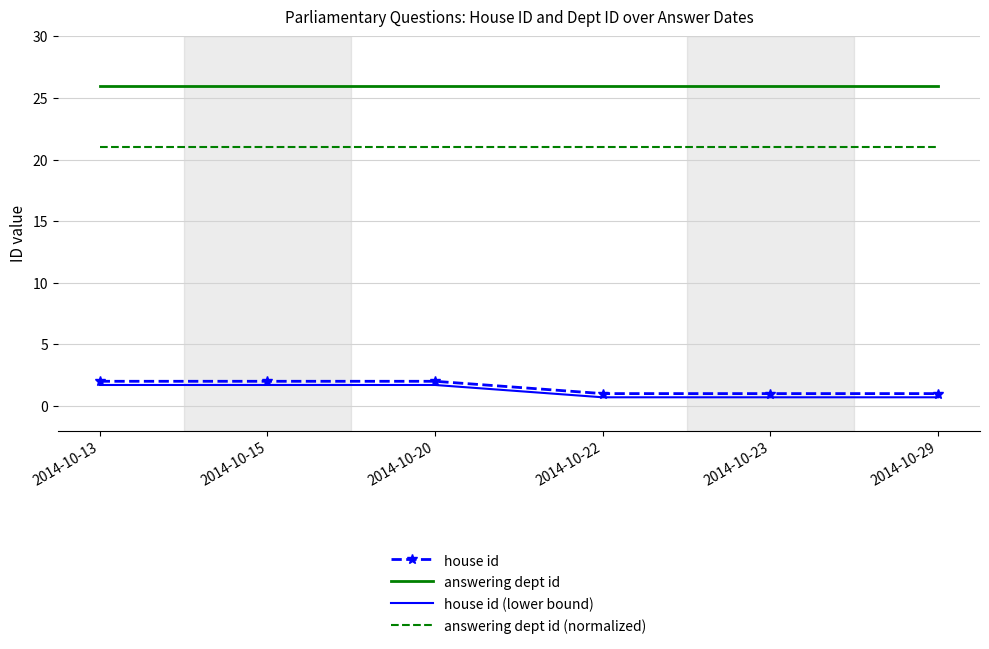

What is the total value across all series at 2014-10-22?

48.7